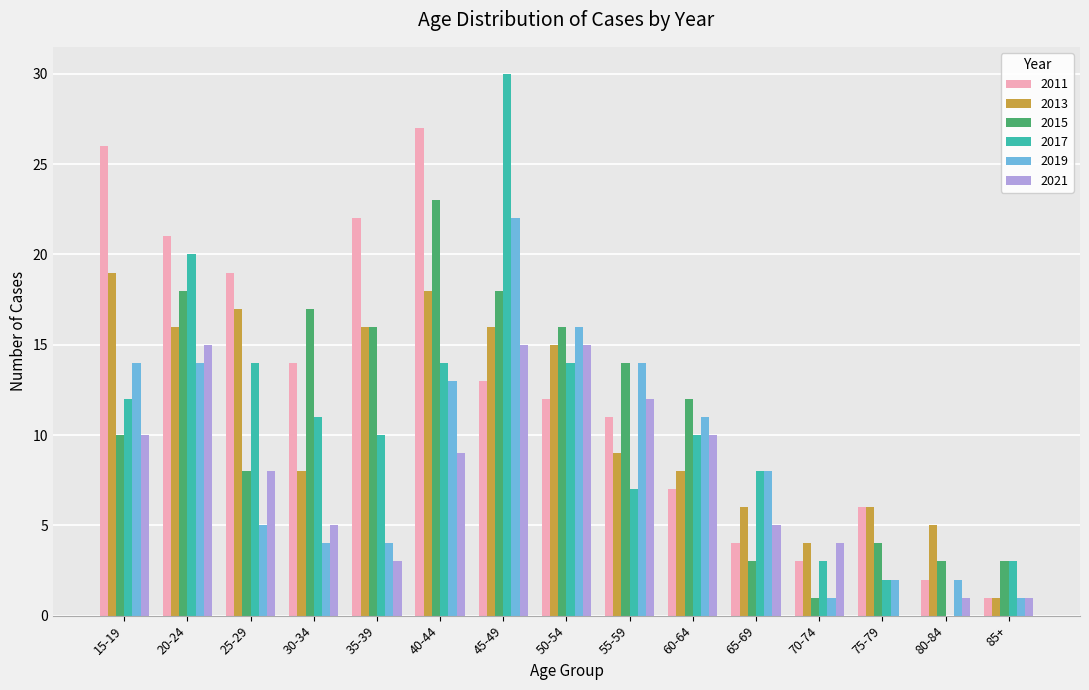

What is the sum of all 2013 values?

164